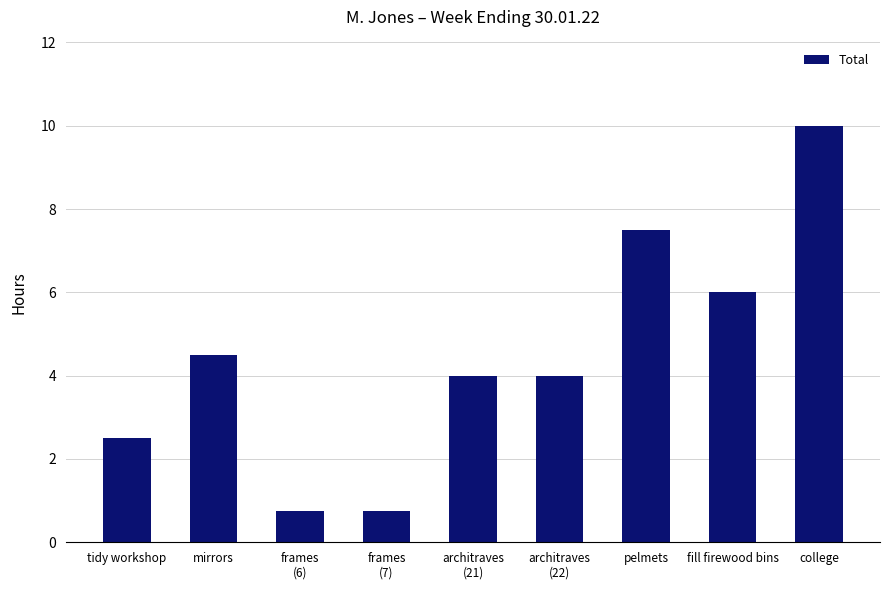

True or false: the data shows 1.6 at tidy workshop.

False